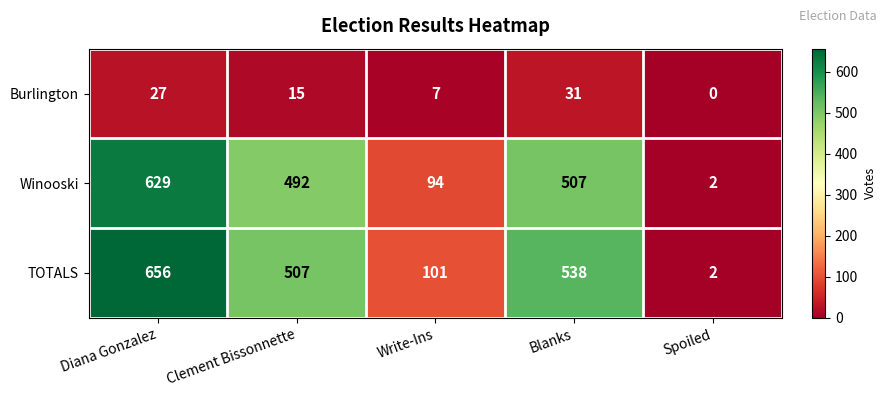

At how many categories does at least one series exceed 298?

3